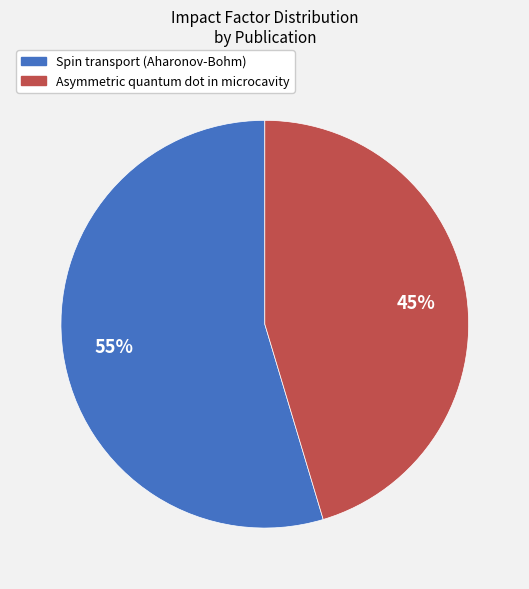

To the nearest percent, what is the average slice percentage?

50%